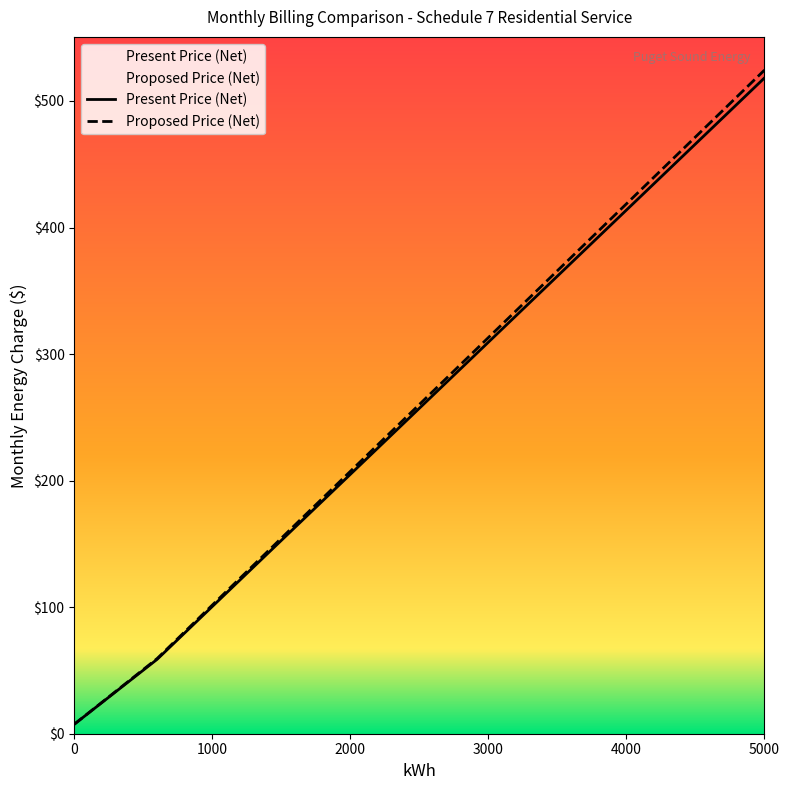

At how many categories does at least one series exceed 130?

8